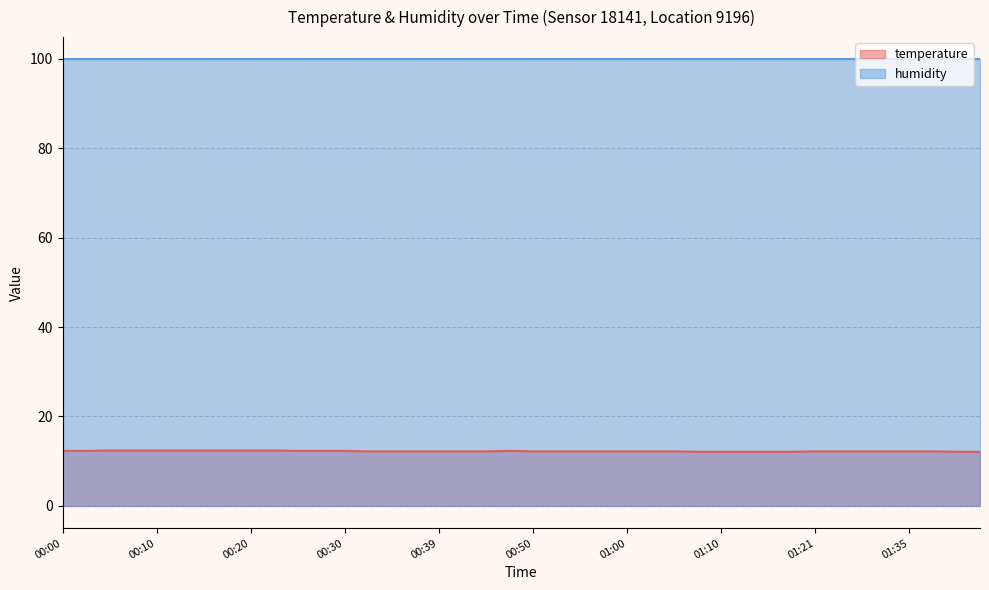

True or false: the data has more than 1 interior local peaks.

False